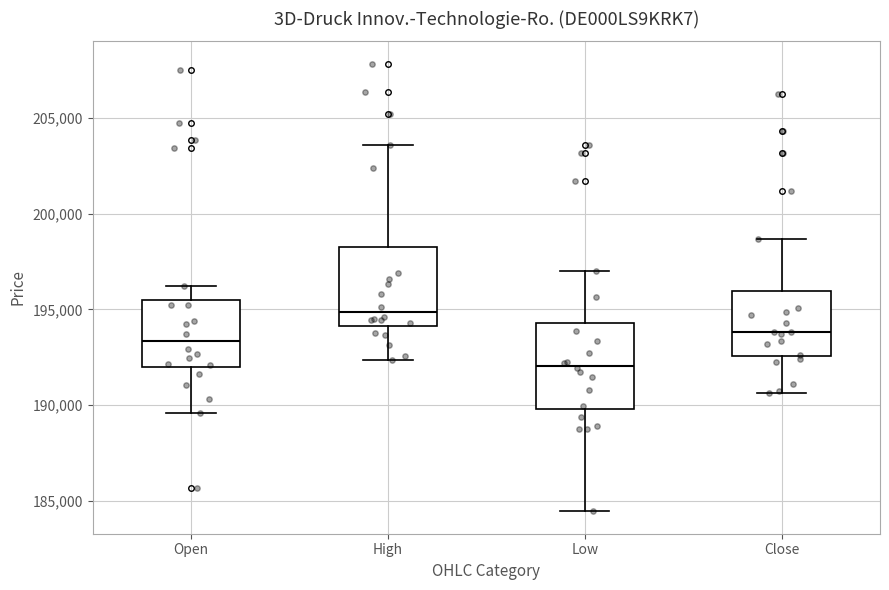

Reading left to right, read every box against the y-axis: the position of its median line, the range the box covers, and the ends of its whiskers. The values are not printed on the chart, so give them approximately, as read against the axis.

Open: median 193500, box 192000 to 195500, whiskers 189500 to 196000
High: median 195000, box 194000 to 198500, whiskers 192500 to 203500
Low: median 192000, box 190000 to 194500, whiskers 184500 to 197000
Close: median 194000, box 192500 to 196000, whiskers 190500 to 198500